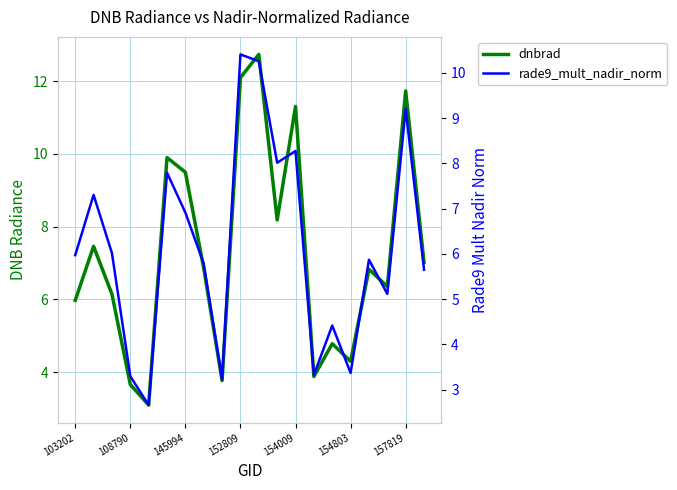

What is the label of the 7th point from the right?

13